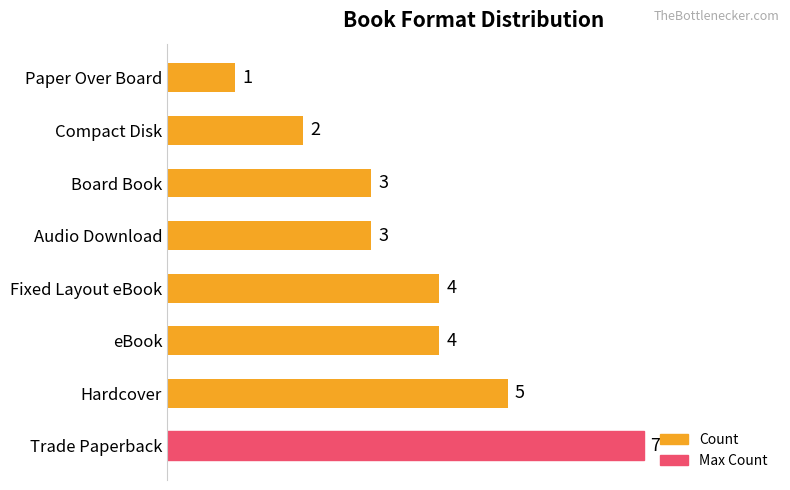

The value at Audio Download is 5. True or false?

False